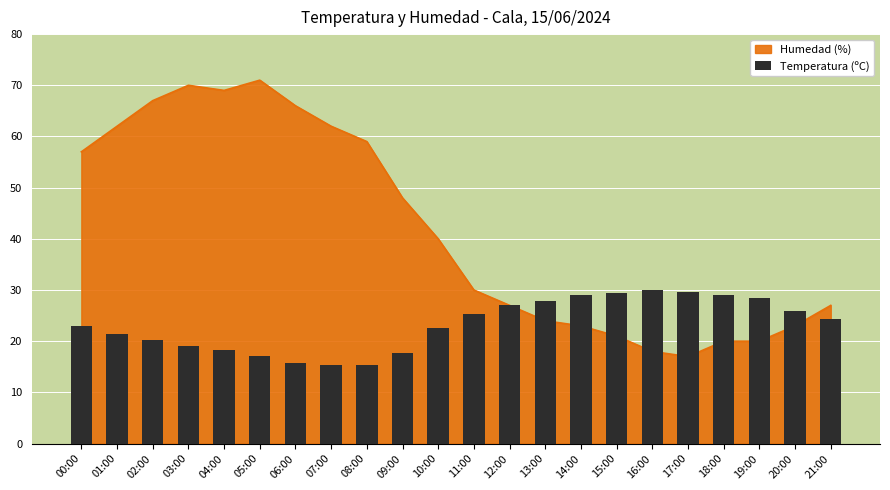

Rank the categories by value from highest to lowest.

16:00, 17:00, 15:00, 14:00, 18:00, 19:00, 13:00, 12:00, 20:00, 11:00, 21:00, 00:00, 10:00, 01:00, 02:00, 03:00, 04:00, 09:00, 05:00, 06:00, 08:00, 07:00